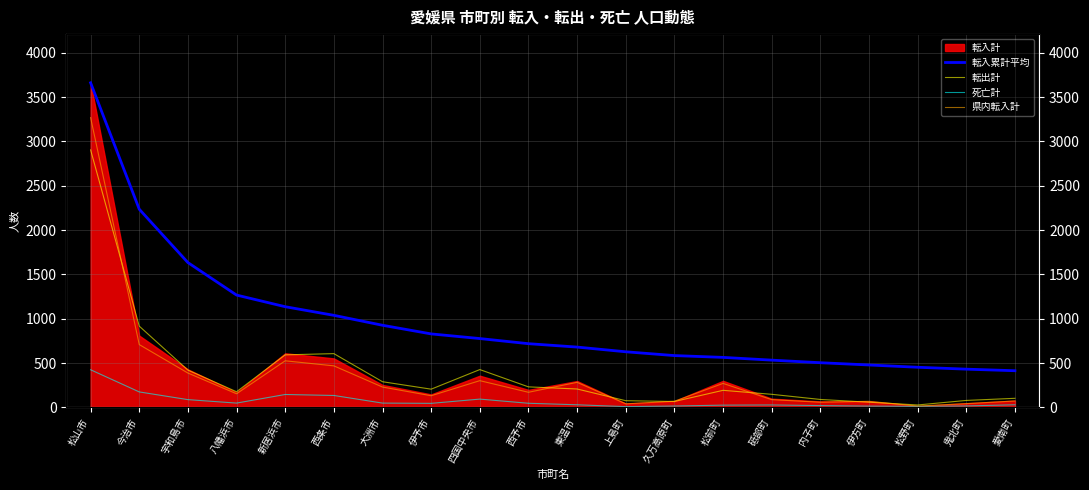

What is the approximate value of 死亡計 at 砥部町?

27.0